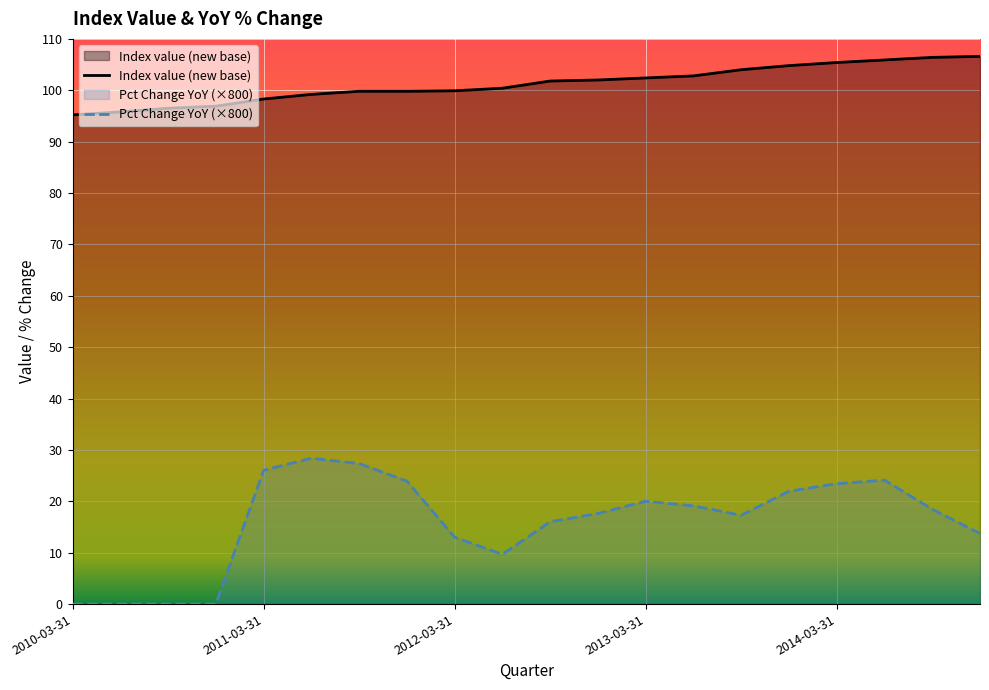

True or false: Pct Change YoY and Index value (new base) cross at least once.

False